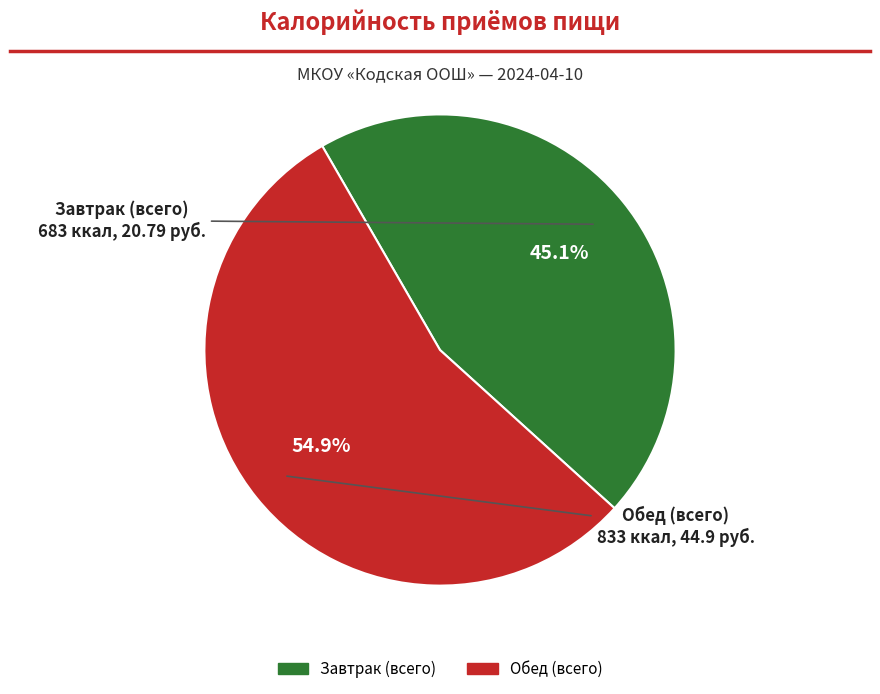

To the nearest percent, what is the difference between the Обед (всего) and Завтрак (всего) slice percentages?

10%